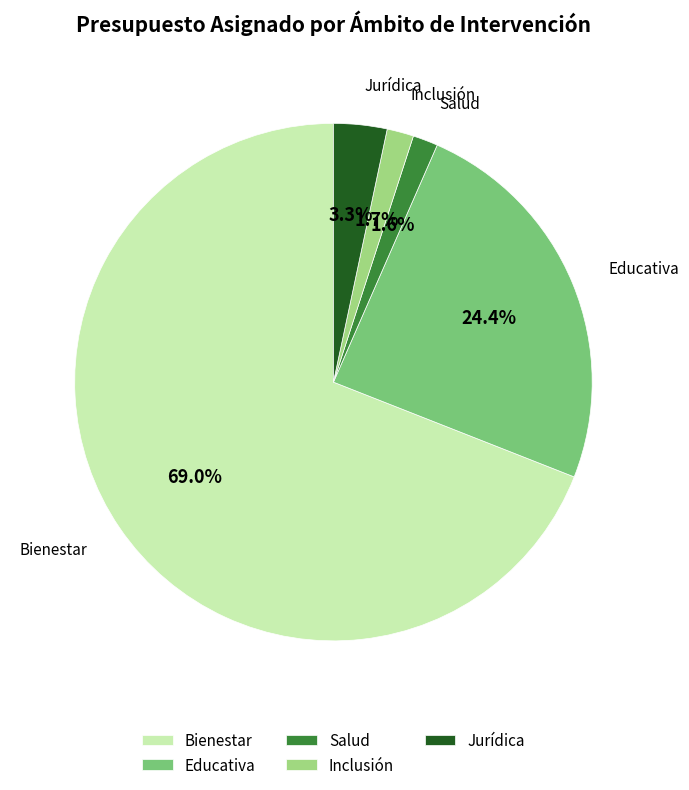

What is the largest slice in the pie chart?

Bienestar